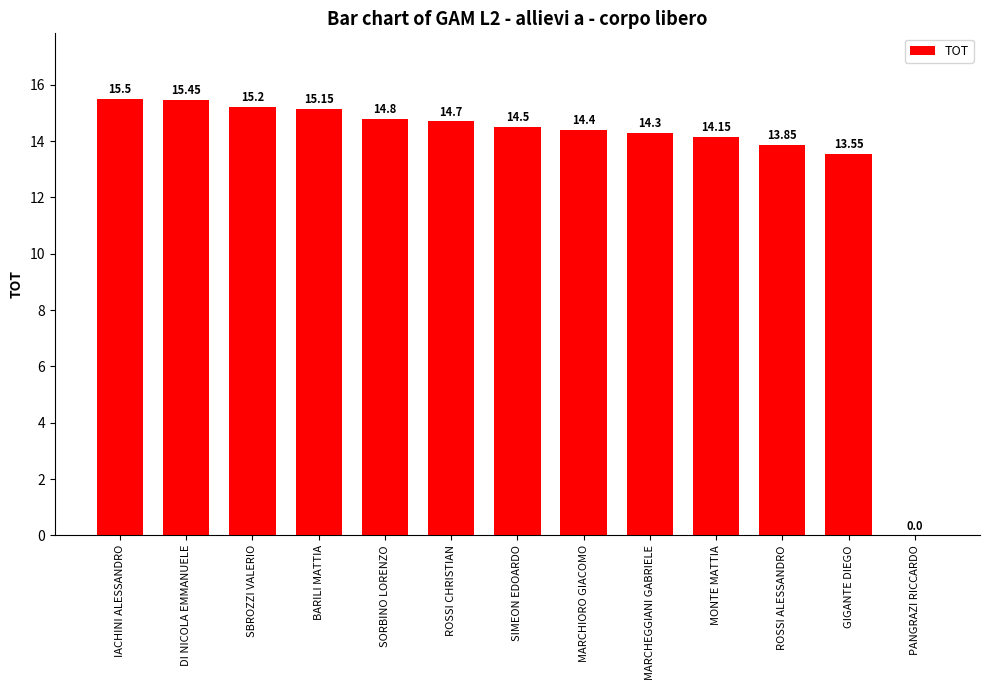

Where is the data nearest to the value 7?

GIGANTE DIEGO